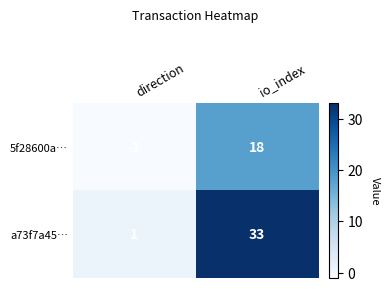

Is it true that 5f28600a… equals 7 at io_index?

False